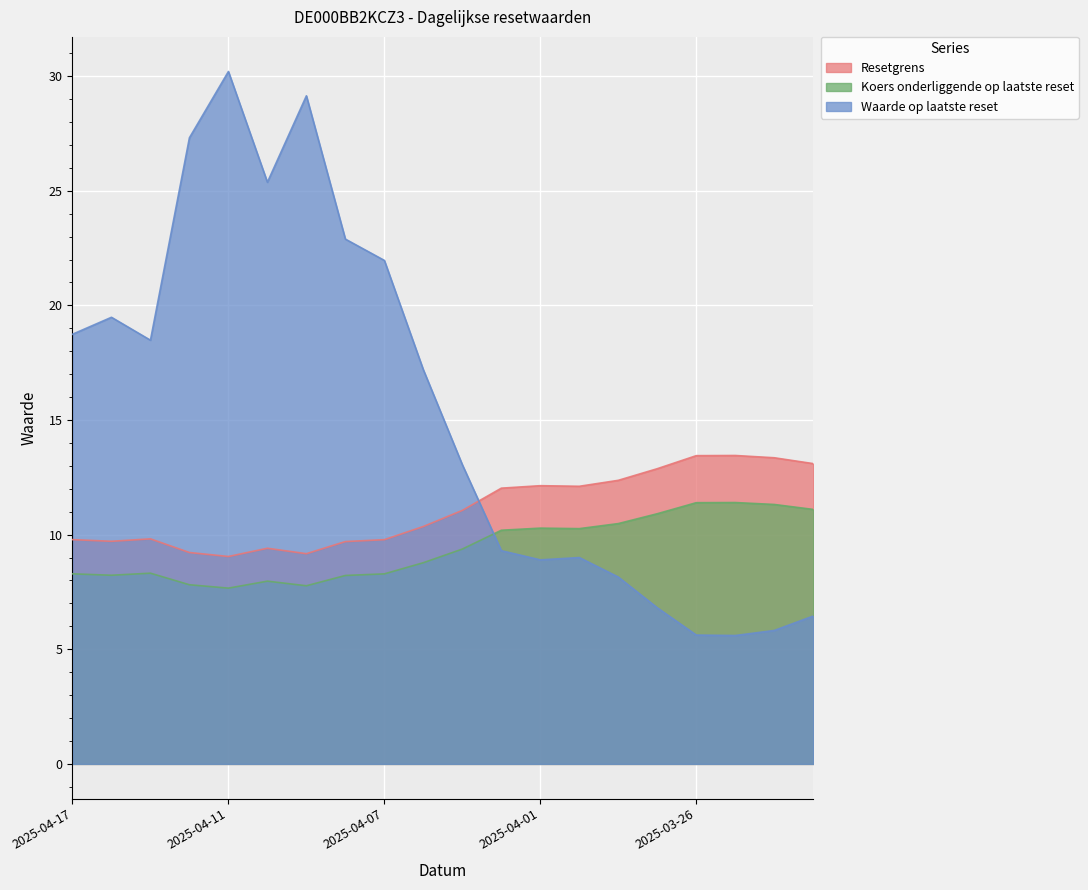

Reading right to left, what are all the values shown in this chart?

Resetgrens: 13.1	13.4	13.5	13.4	12.9	12.4	12.1	12.1	12.0	11.1	10.4	9.8	9.7	9.2	9.4	9.0	9.2	9.8	9.7	9.8
Koers onderliggende op laatste reset: 11.1	11.3	11.4	11.4	10.9	10.5	10.3	10.3	10.2	9.4	8.8	8.3	8.2	7.8	8.0	7.7	7.8	8.3	8.2	8.3
Waarde op laatste reset: 6.5	5.8	5.6	5.6	6.8	8.2	9.0	8.9	9.3	13.1	17.2	22.0	22.9	29.1	25.4	30.2	27.3	18.5	19.5	18.7